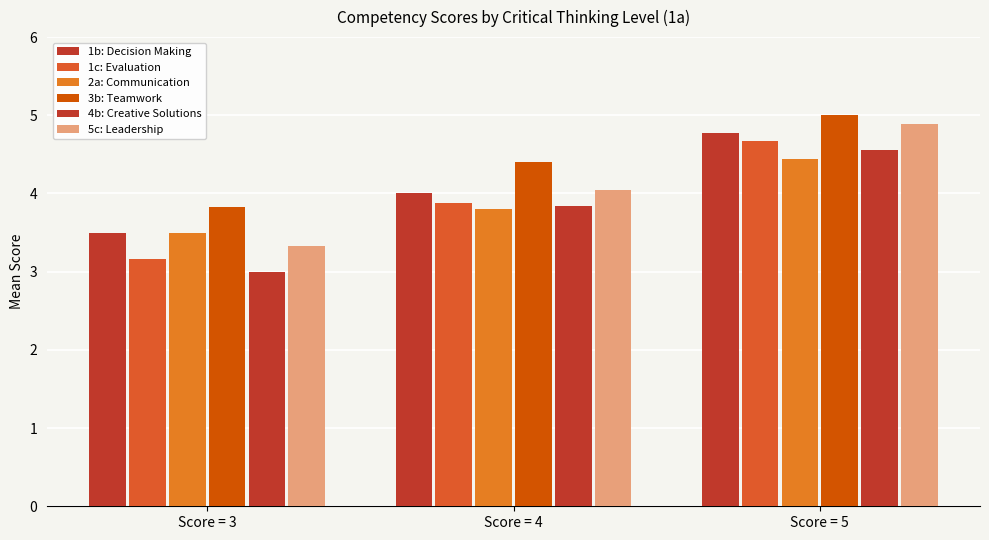

Between Score = 3 and Score = 5, which is larger?

Score = 5